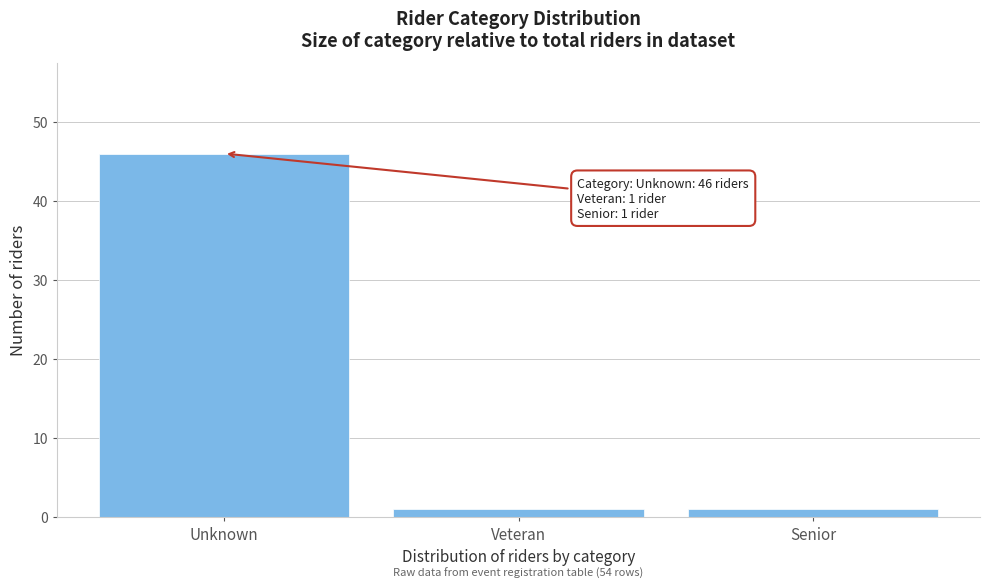

Reading left to right, transcribe all the data shown in this chart.

46	1	1